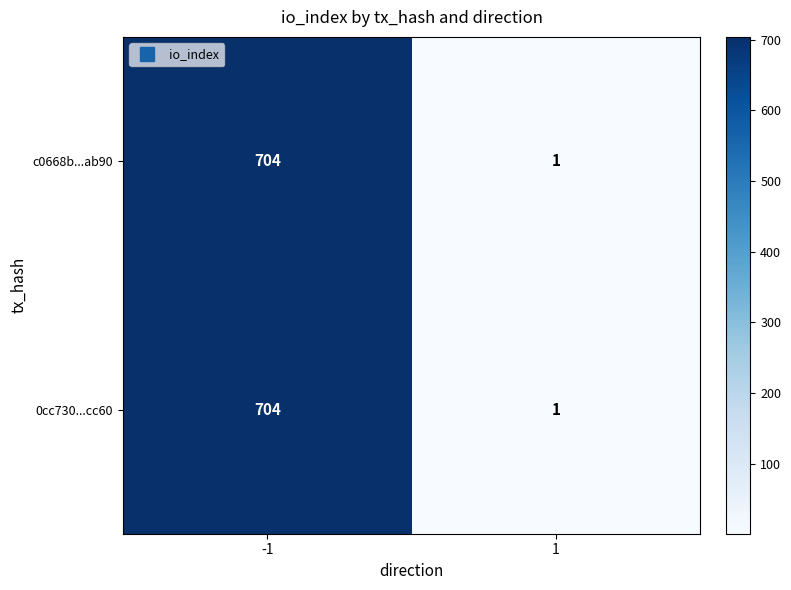

Rank the categories by 0cc730...cc60 value from lowest to highest.

1, -1